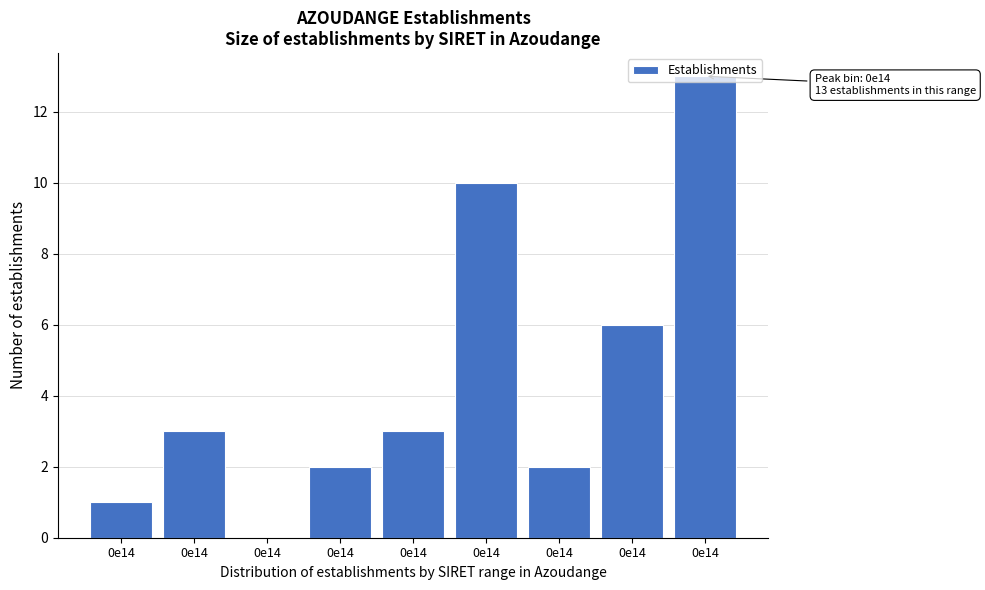

Are the bars horizontal?

No